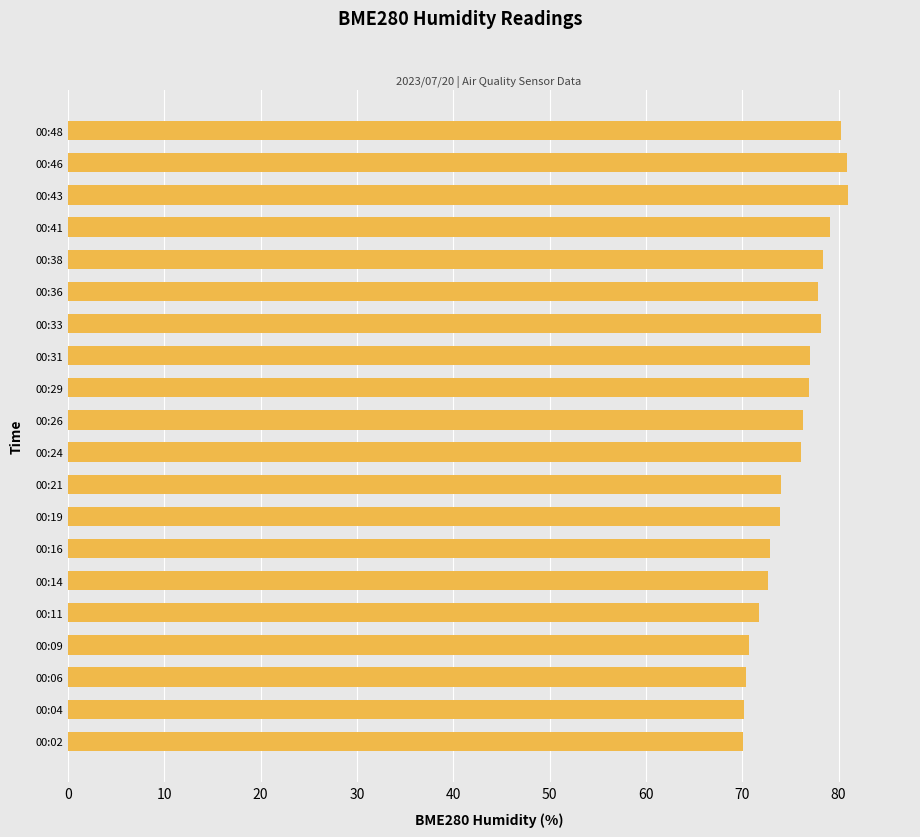

Count the number of categories in the chart.

20